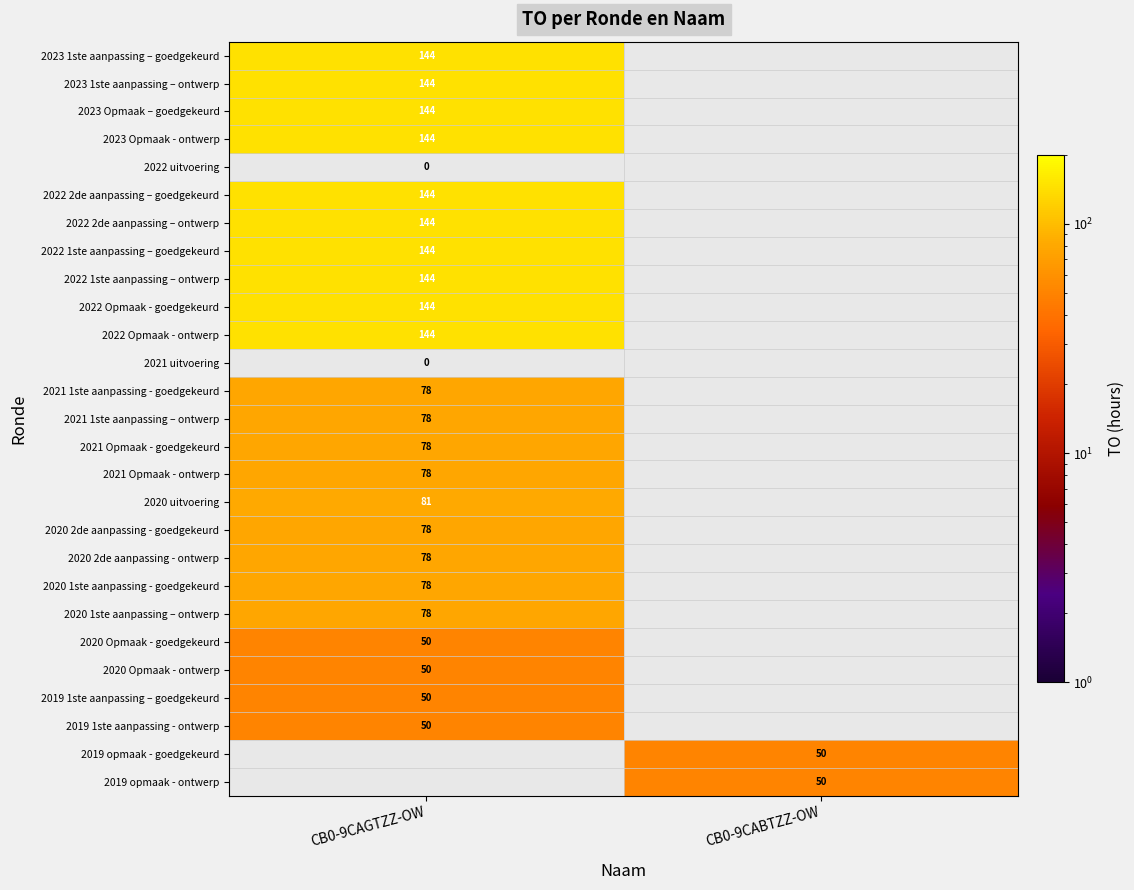

Is the value of 2021 uitvoering at CB0-9CAGTZZ-OW greater than the value of 2020 Opmaak - goedgekeurd at CB0-9CAGTZZ-OW?

No